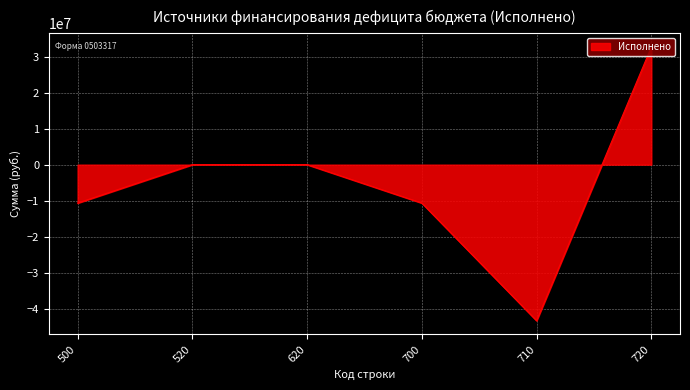

What is the change in value from 500 to 710?

-32652654.2